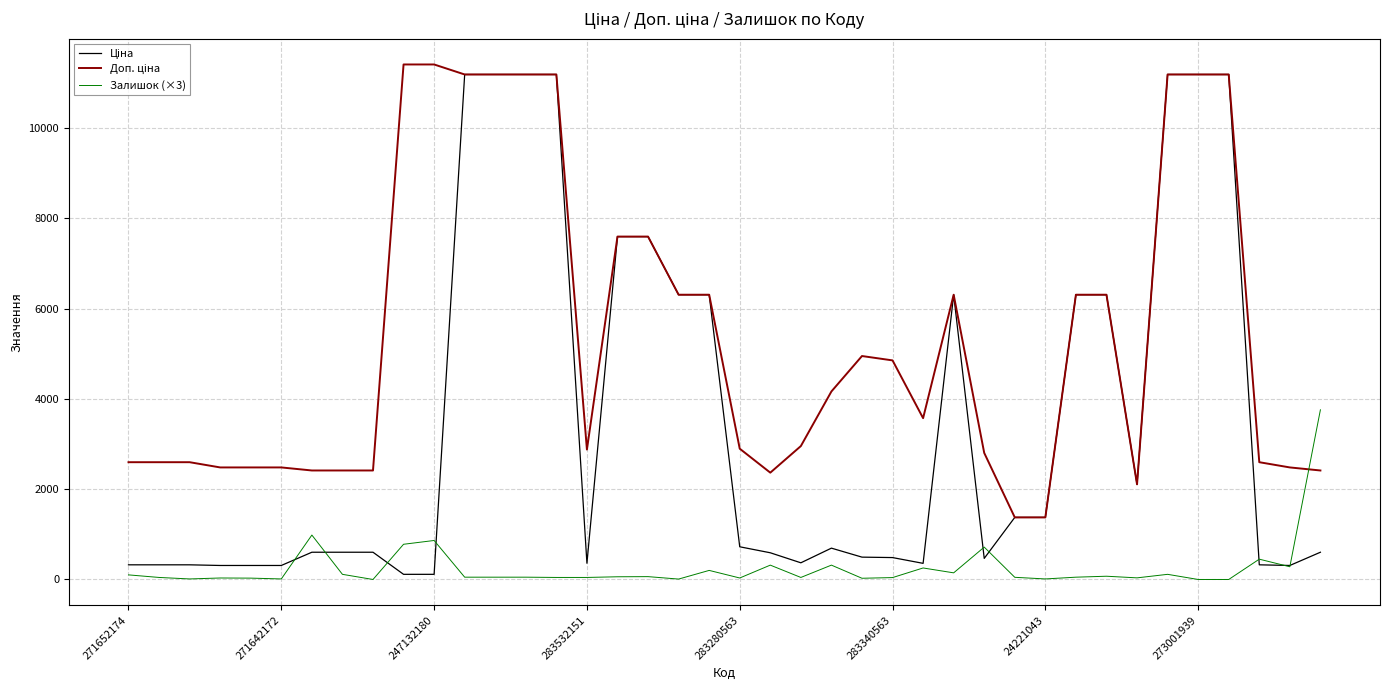

Is this an area chart (filled region under the line)?

No